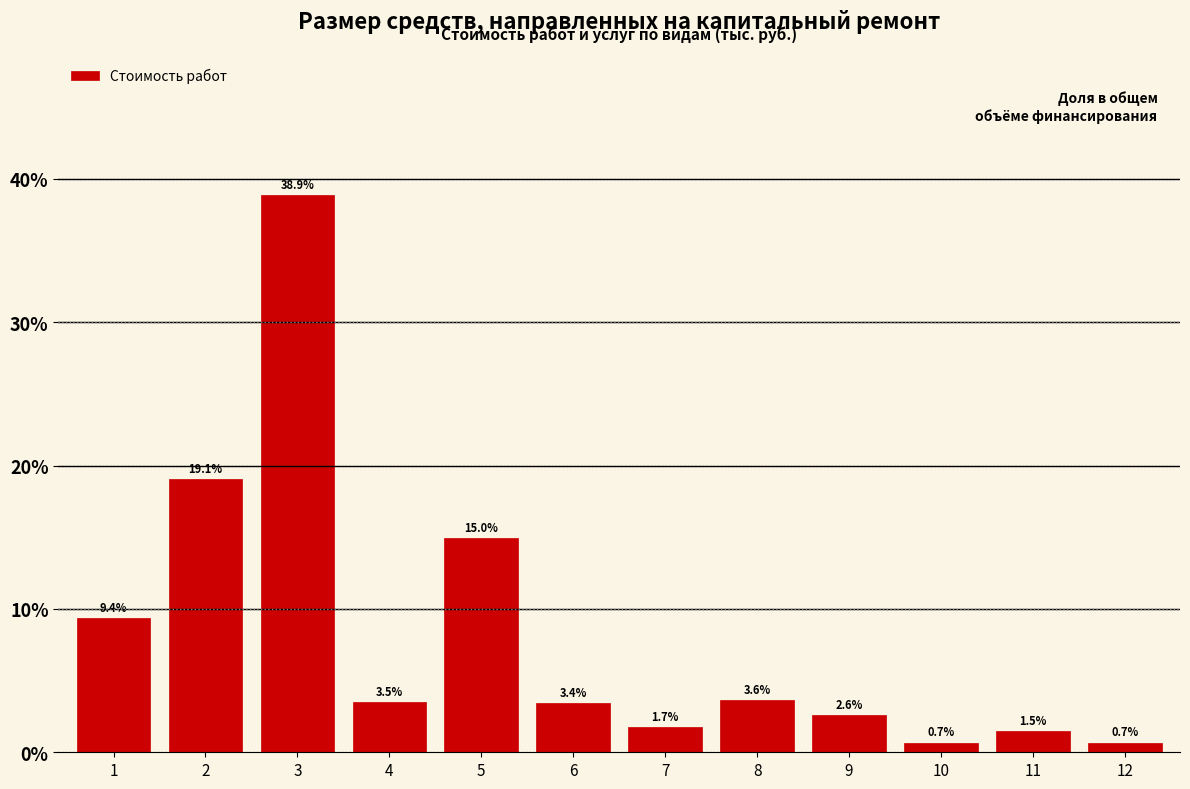

Reading left to right, list all the values displayed in this chart.

9.4	19.1	38.9	3.5	15.0	3.4	1.7	3.6	2.6	0.7	1.5	0.7